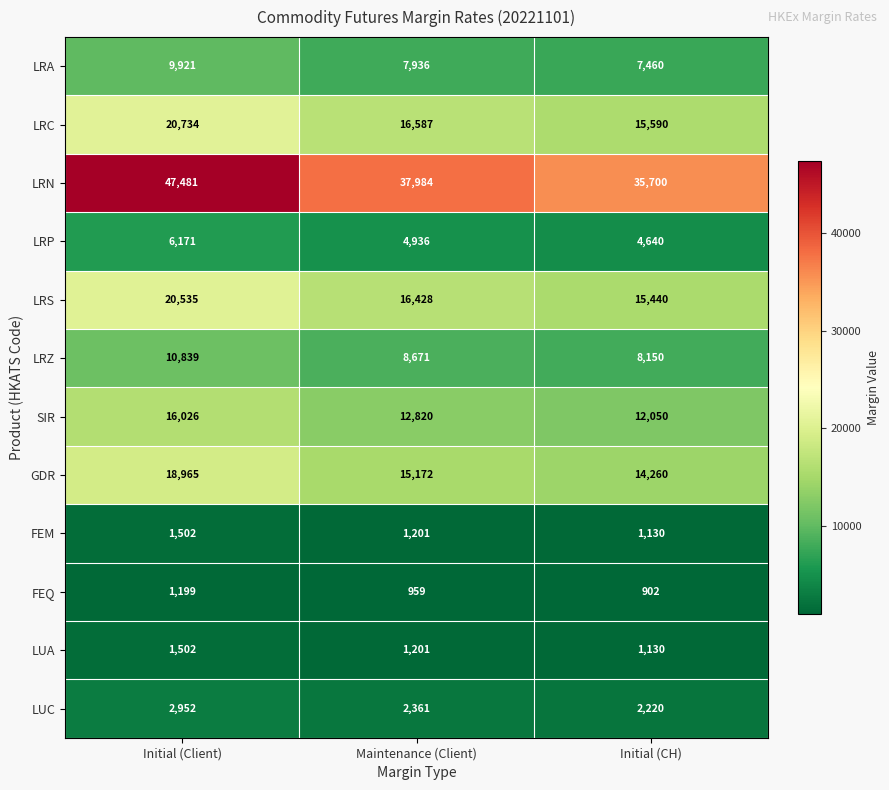

What is the total value across all series at Initial (Client)?

157827